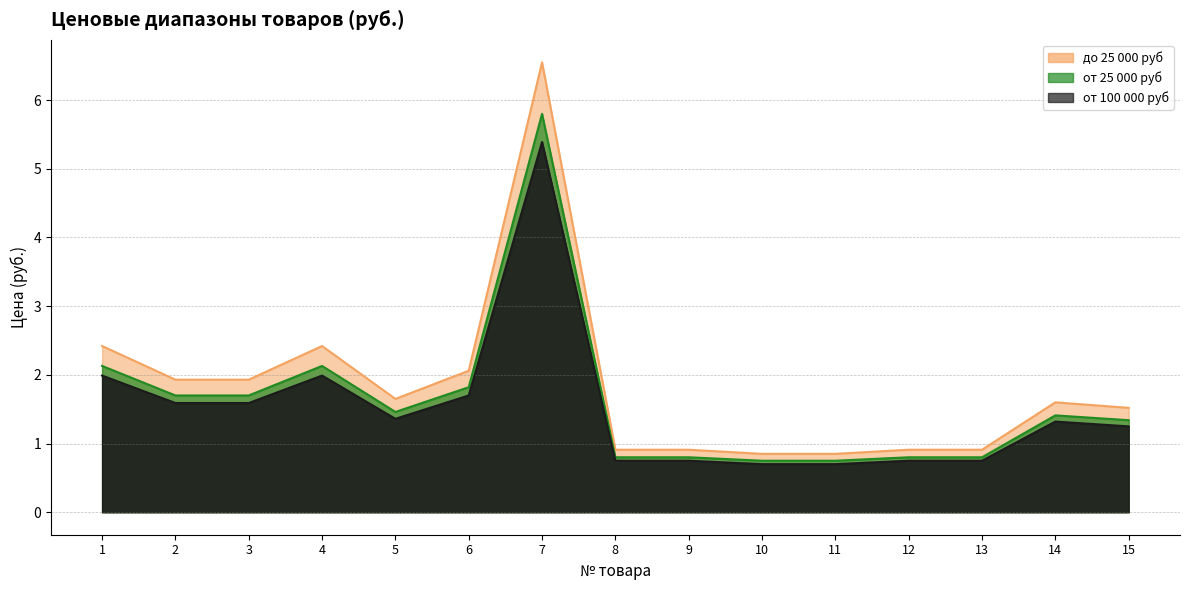

Which series has the largest range (max minus min)?

до 25 000 руб